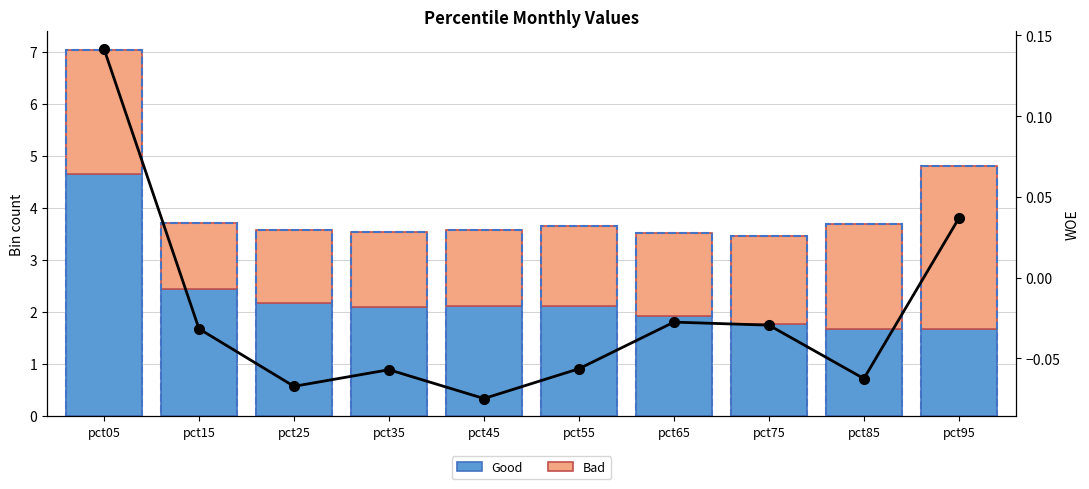

At how many categories does at least one series exceed 2?

8